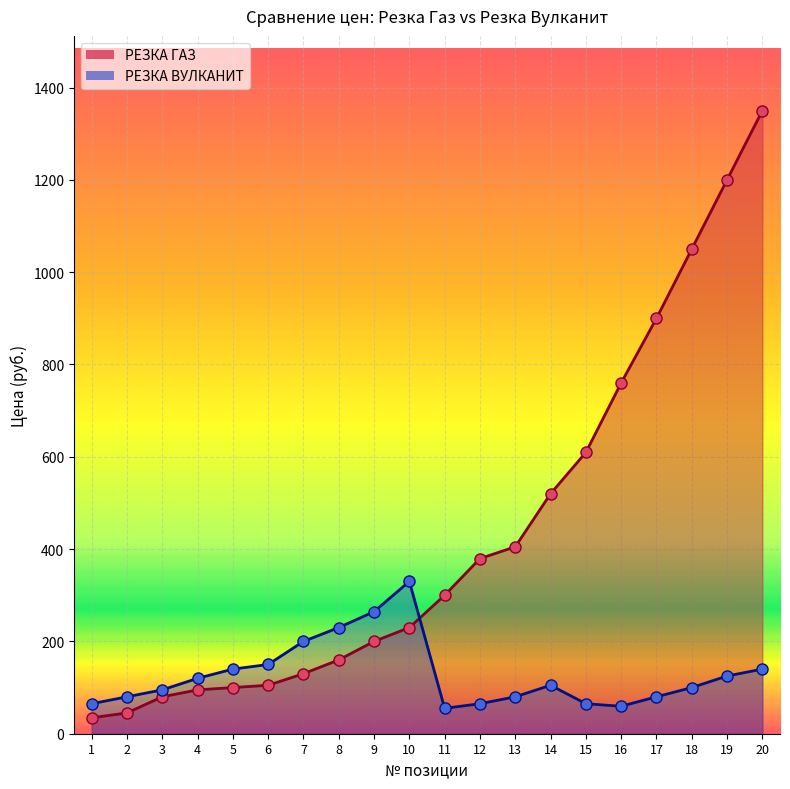

What is the value of the РЕЗКА ВУЛКАНИТ point at the 11th from the left?

55.0